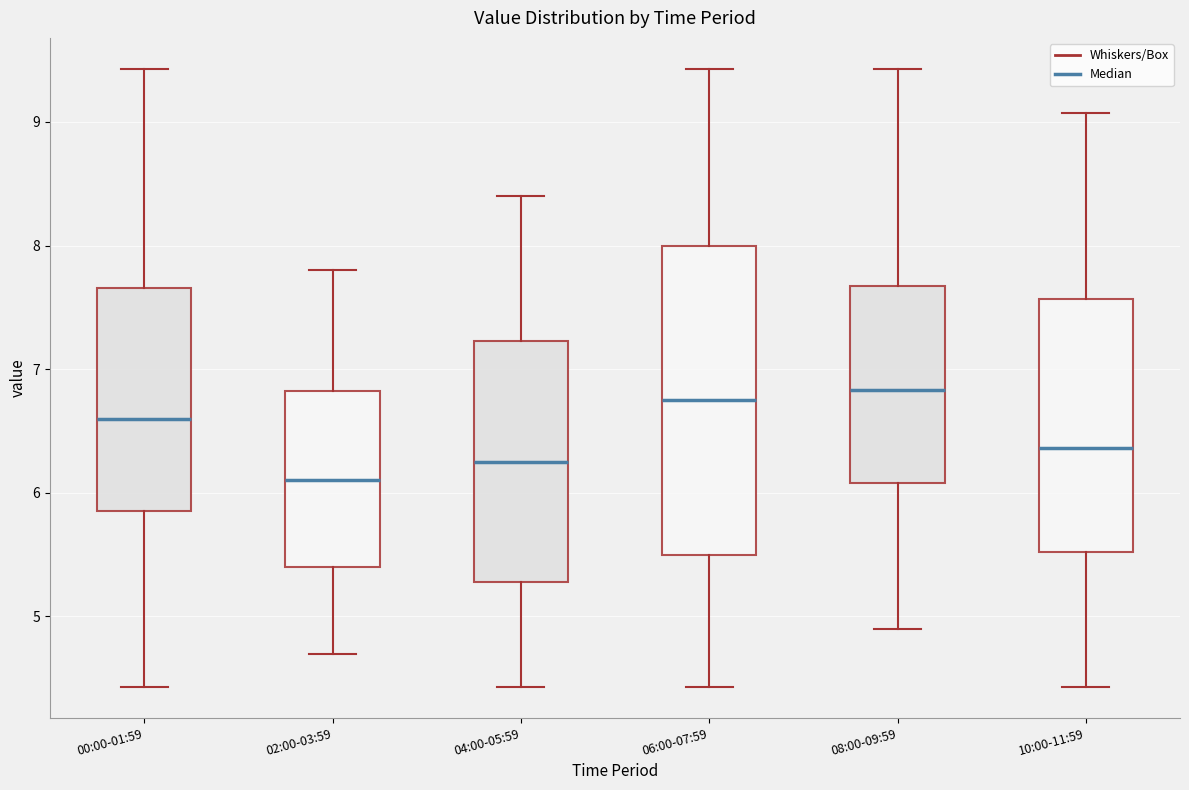

Reading left to right, read every box against the y-axis: the position of its median line, the range the box covers, and the ends of its whiskers. The values are not printed on the chart, so give them approximately, as read against the axis.

00:00-01:59: median 6.6, box 5.9 to 7.7, whiskers 4.4 to 9.4
02:00-03:59: median 6.1, box 5.4 to 6.8, whiskers 4.7 to 7.8
04:00-05:59: median 6.3, box 5.3 to 7.2, whiskers 4.4 to 8.4
06:00-07:59: median 6.8, box 5.5 to 8.0, whiskers 4.4 to 9.4
08:00-09:59: median 6.8, box 6.1 to 7.7, whiskers 4.9 to 9.4
10:00-11:59: median 6.4, box 5.5 to 7.6, whiskers 4.4 to 9.1